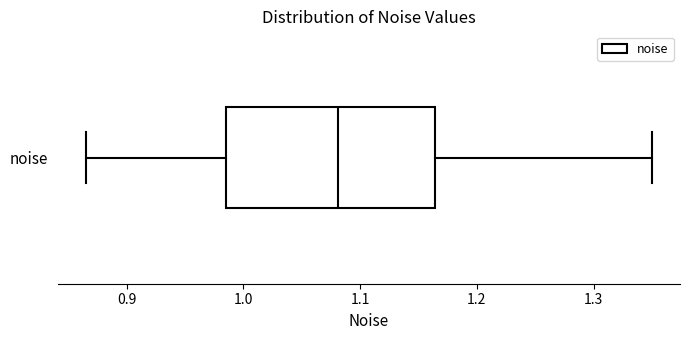

Where does the right whisker of the box for noise end on the x-axis? The values are not printed on the chart, so give them approximately, as read against the axis.

1.35